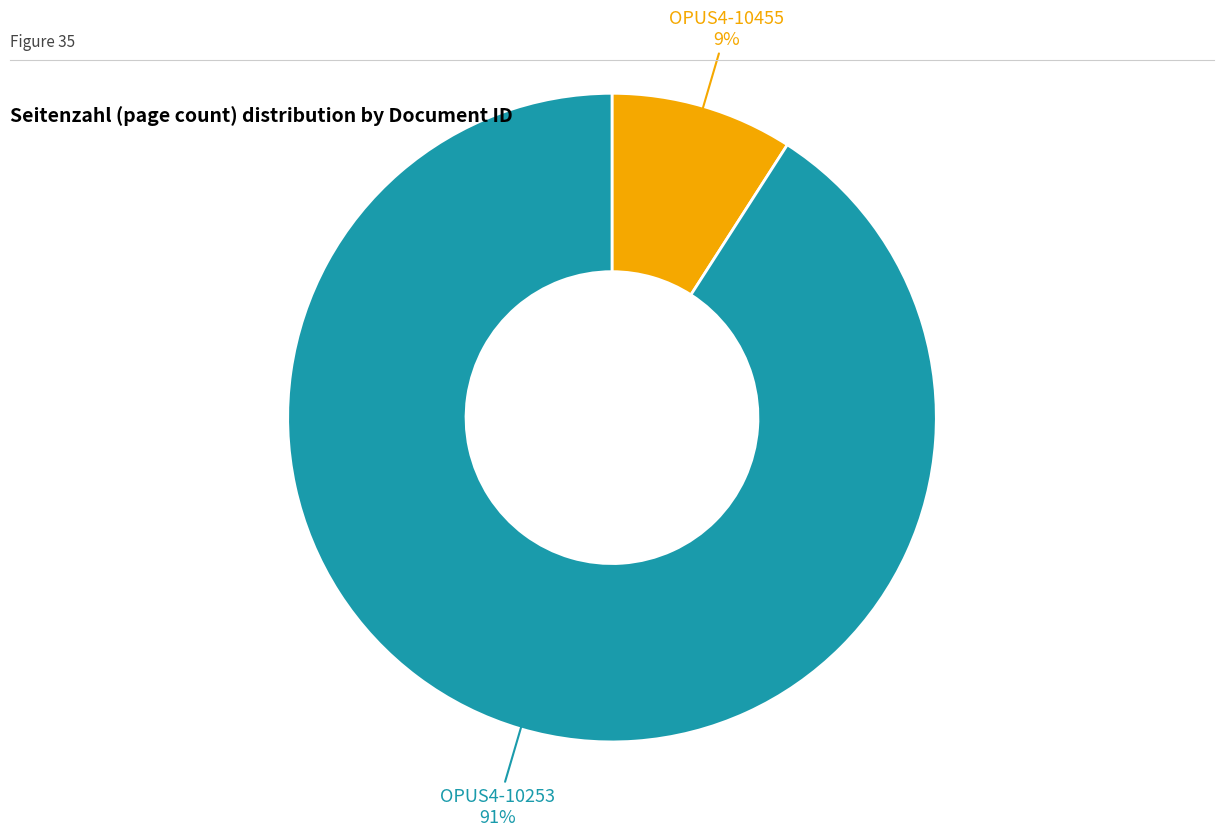

To the nearest percent, what is the average slice percentage?

50%